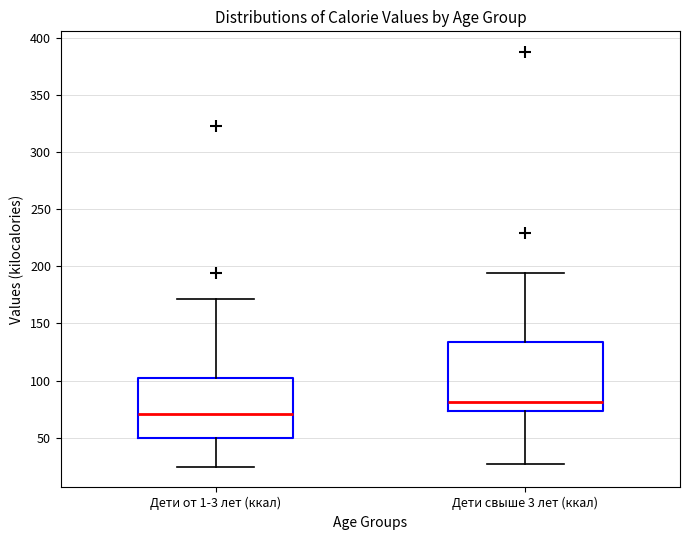

Reading left to right, read every box against the y-axis: the position of its median line, the range the box covers, and the ends of its whiskers. The values are not printed on the chart, so give them approximately, as read against the axis.

Дети от 1-3 лет (ккал): median 70, box 50 to 105, whiskers 25 to 170
Дети свыше 3 лет (ккал): median 80, box 75 to 135, whiskers 25 to 195